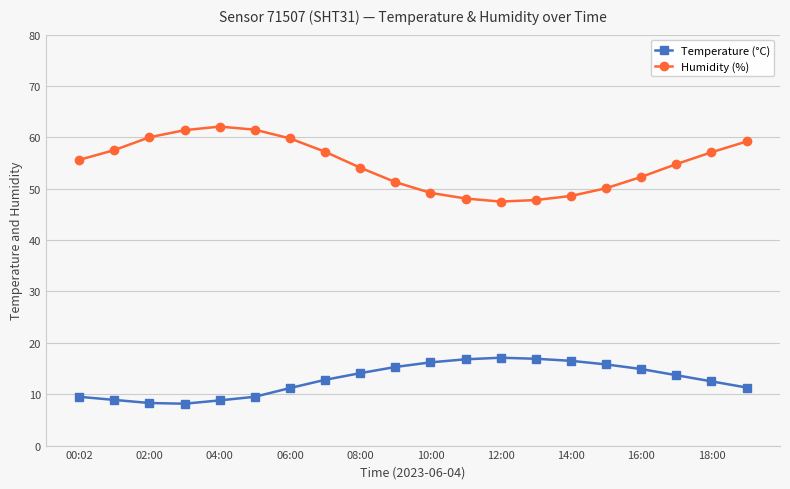

What is the value of the Humidity (%) point at the 18th from the left?

54.8